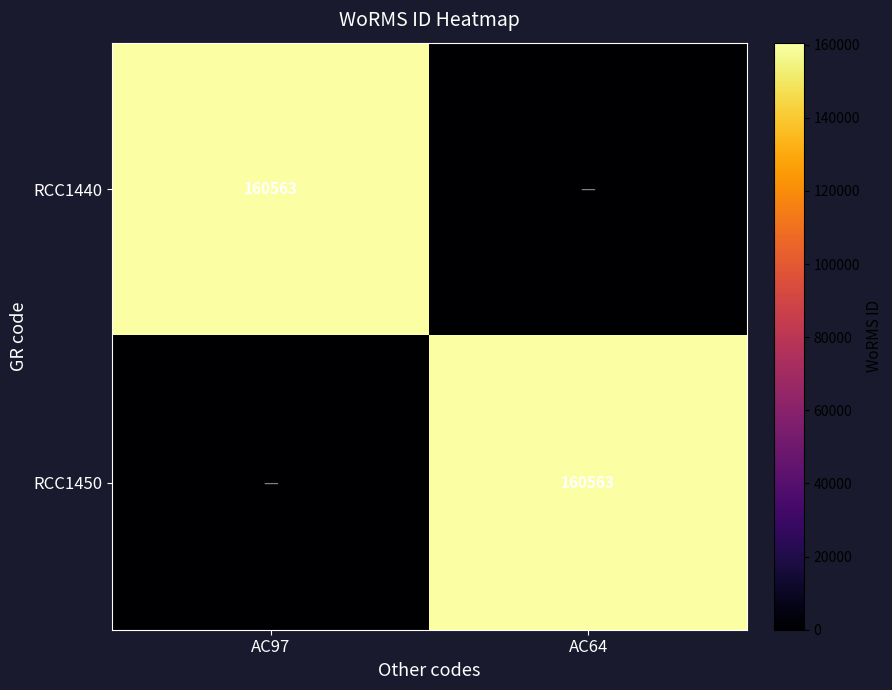

Is it true that RCC1450 equals 160563 at AC64?

True